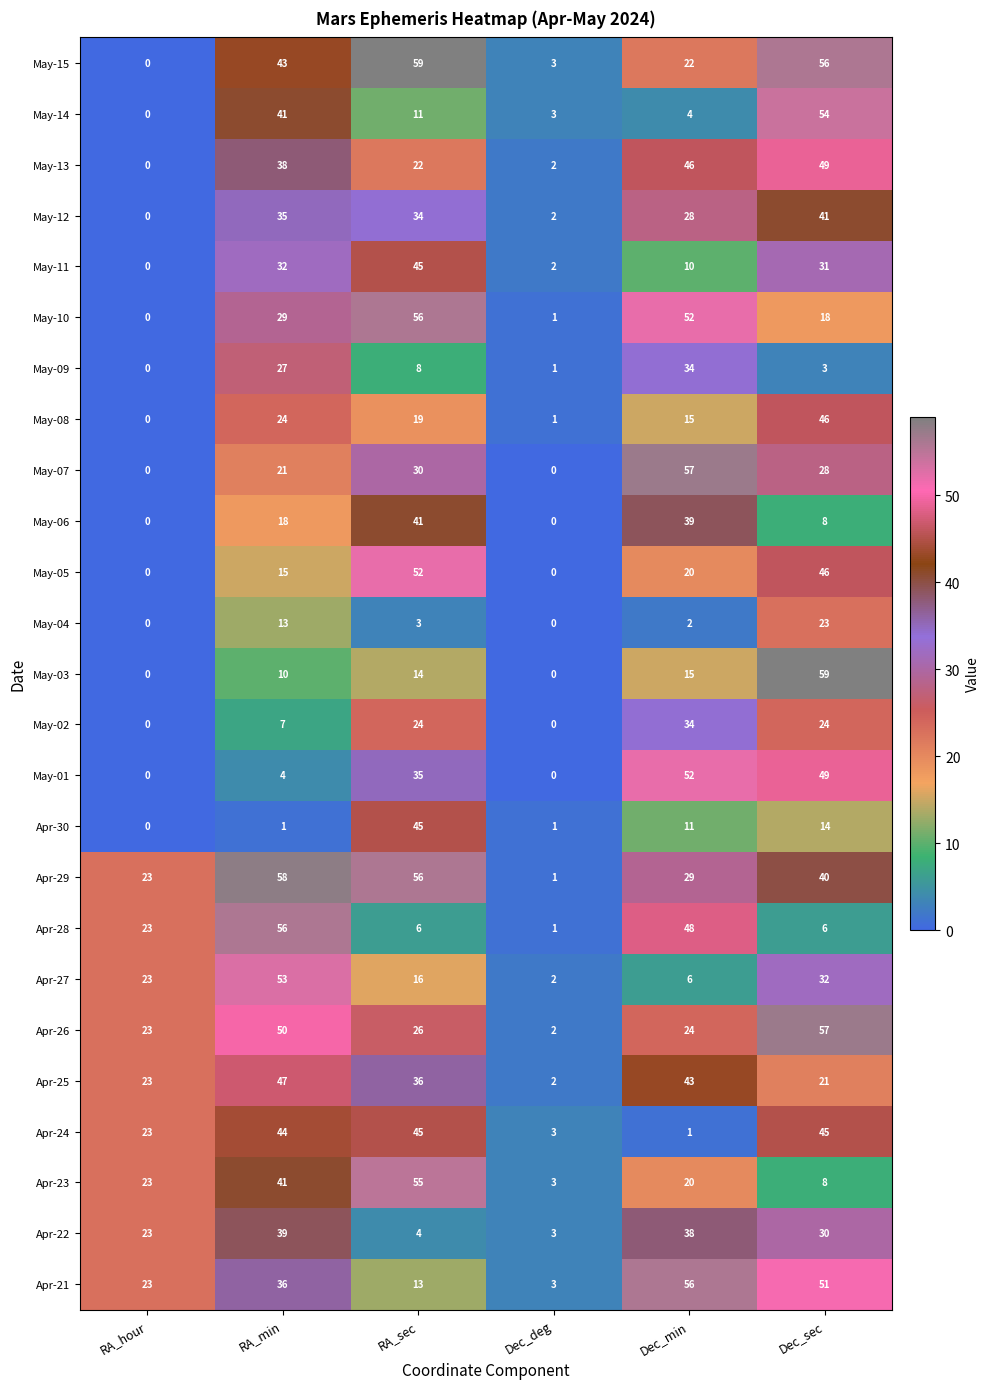

At which label does Apr-28 reach its peak?

RA_min